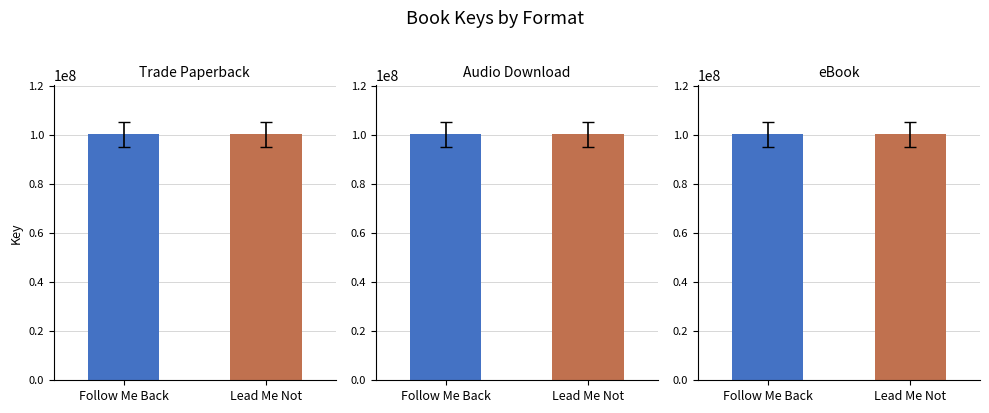

Reading left to right, extract all data points from this chart.

Trade Paperback: 100275522	100275335
Audio Download: 100275522	100275335
eBook: 100275522	100275335